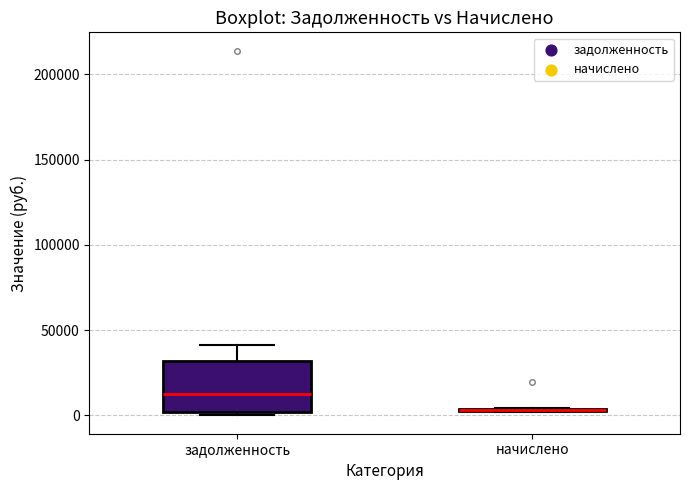

Reading left to right, transcribe this box plot: for each box, give where its median line is, the range the box spans, and where its two whiskers end, as read against the y-axis. The values are not printed on the chart, so give them approximately, as read against the axis.

задолженность: median 15000, box 0 to 30000, whiskers 0 (just below the box's lower edge) to 40000
начислено: box collapsed to a line at 5000, whiskers 0 to 5000